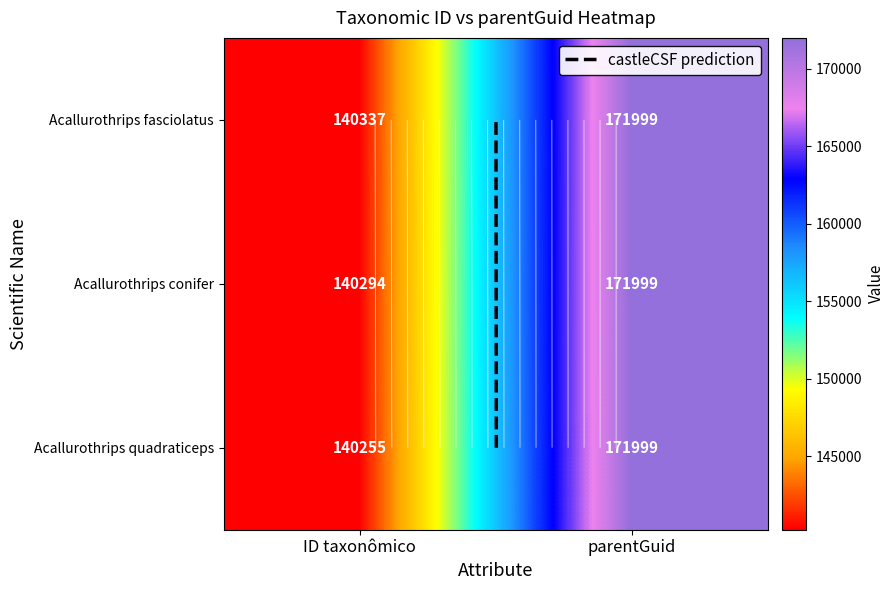

True or false: Acallurothrips quadraticeps has a value of 171999 at parentGuid.

True